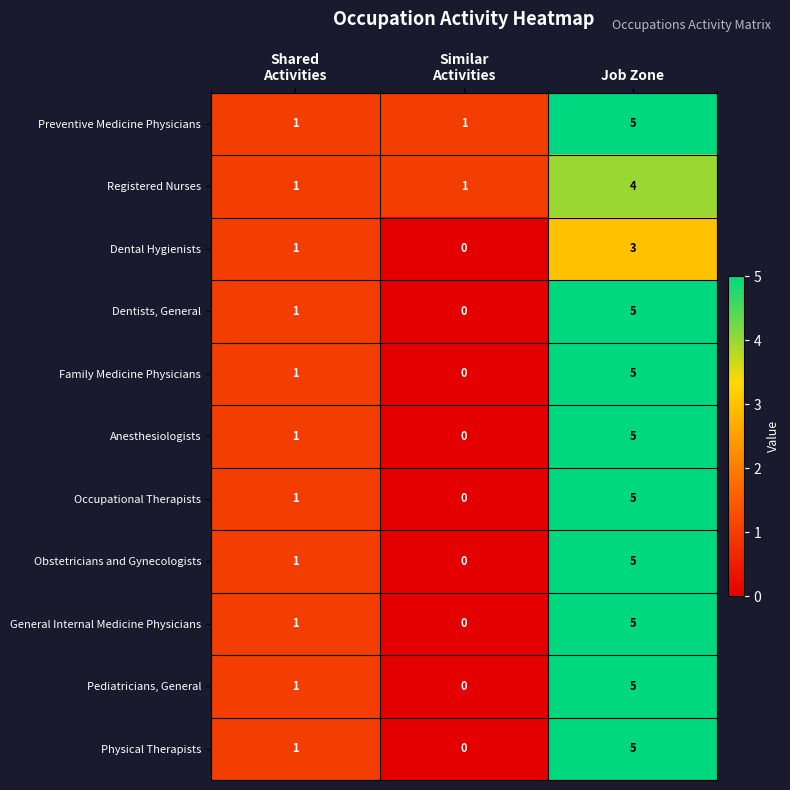

What is the approximate value of Dental Hygienists at Job Zone?

3